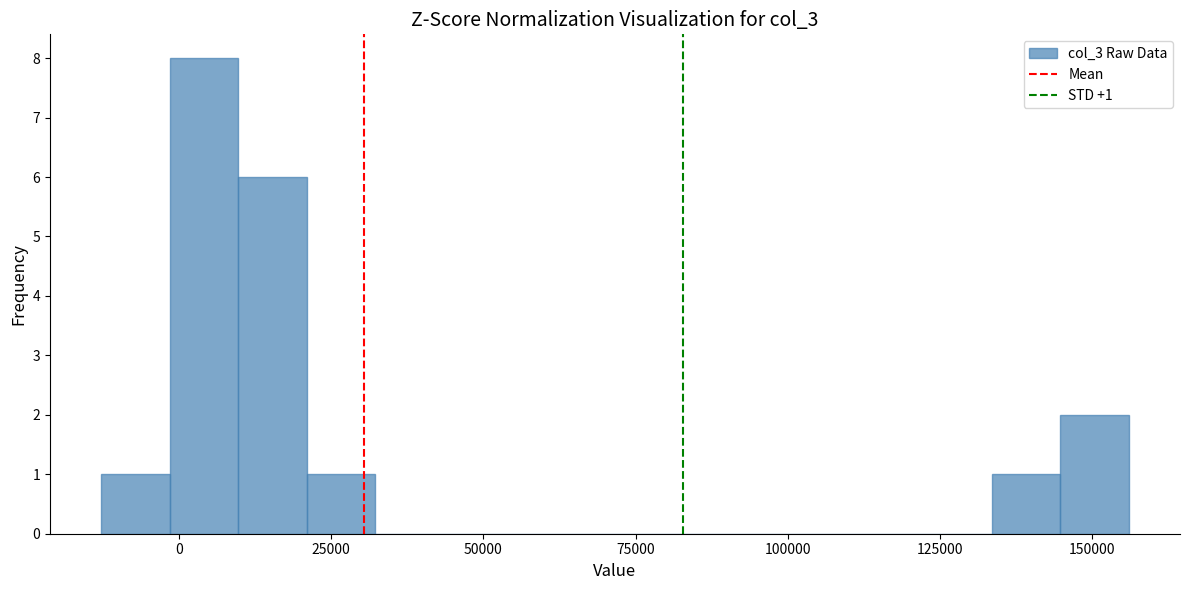

Around what value on the x-axis is the tallest bar? Give the approximate position of its centre, as read against the axis.

5000